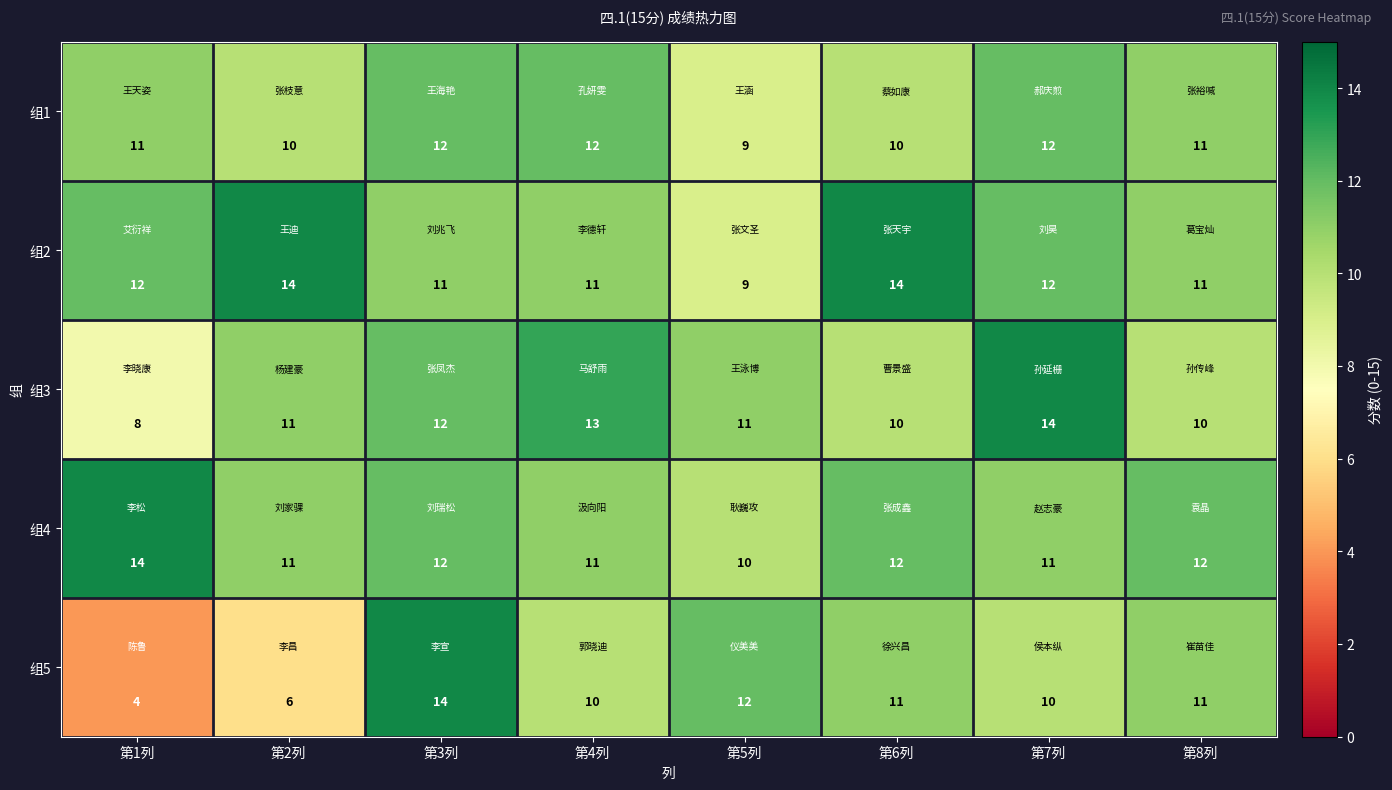

True or false: 组4 has a value of 10 at 第5列.

True